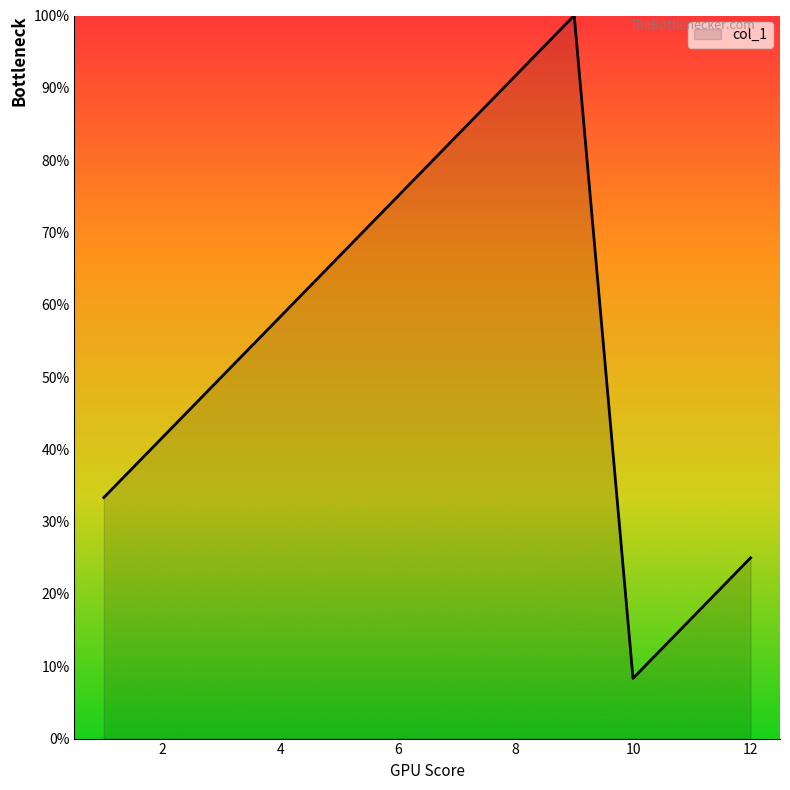

What is the maximum value shown in the chart?

100.0